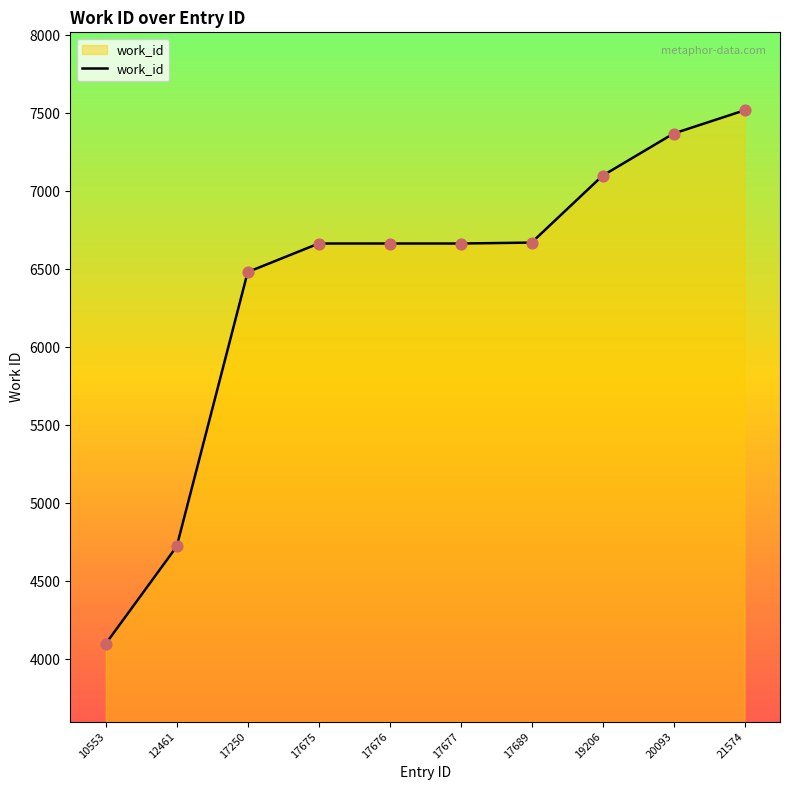

Between 20093 and 17676, which is larger?

20093